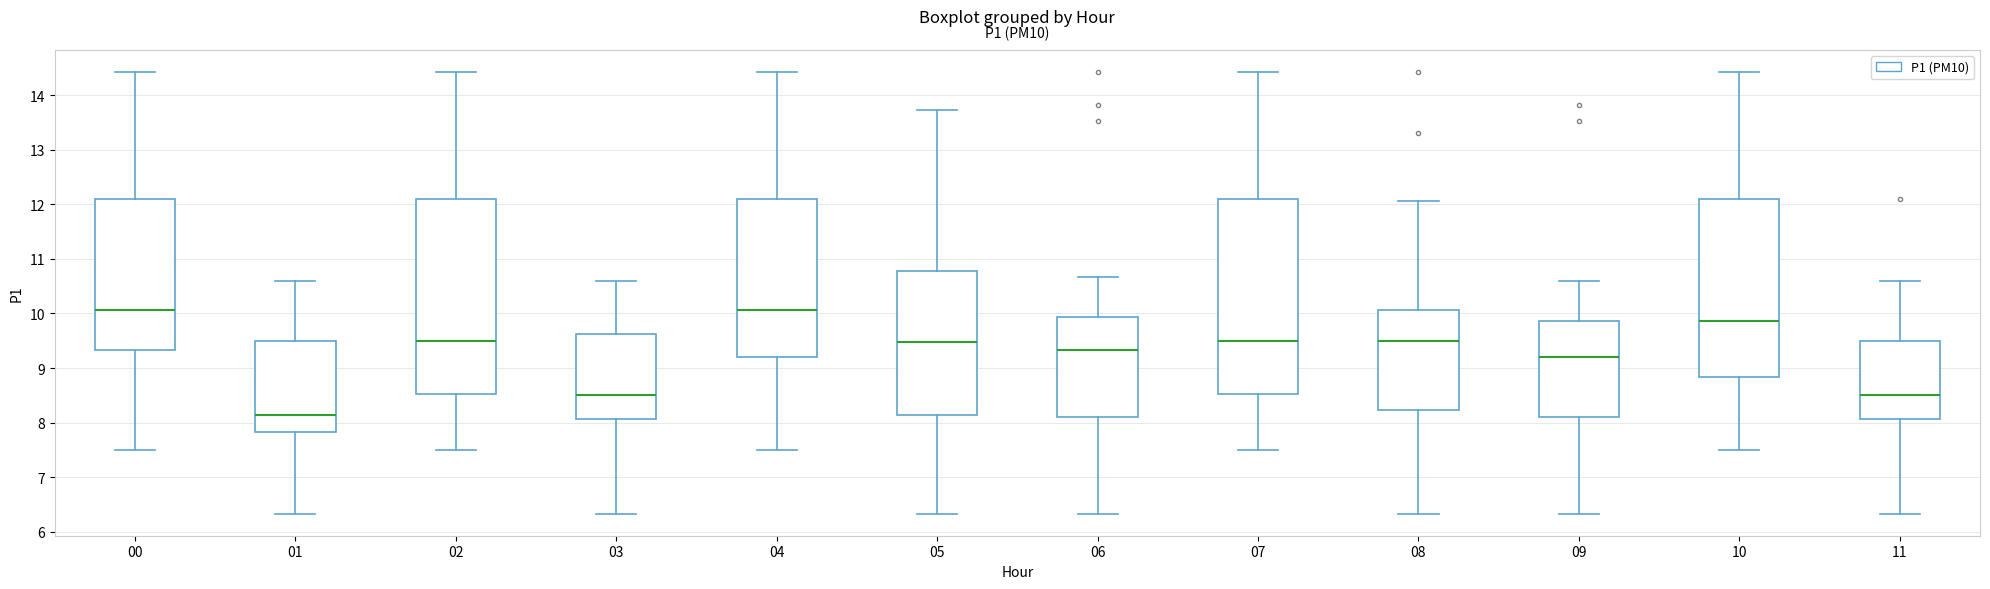

Where does the median line of the box at x = 03 sit on the y-axis? The values are not printed on the chart, so give them approximately, as read against the axis.

8.5